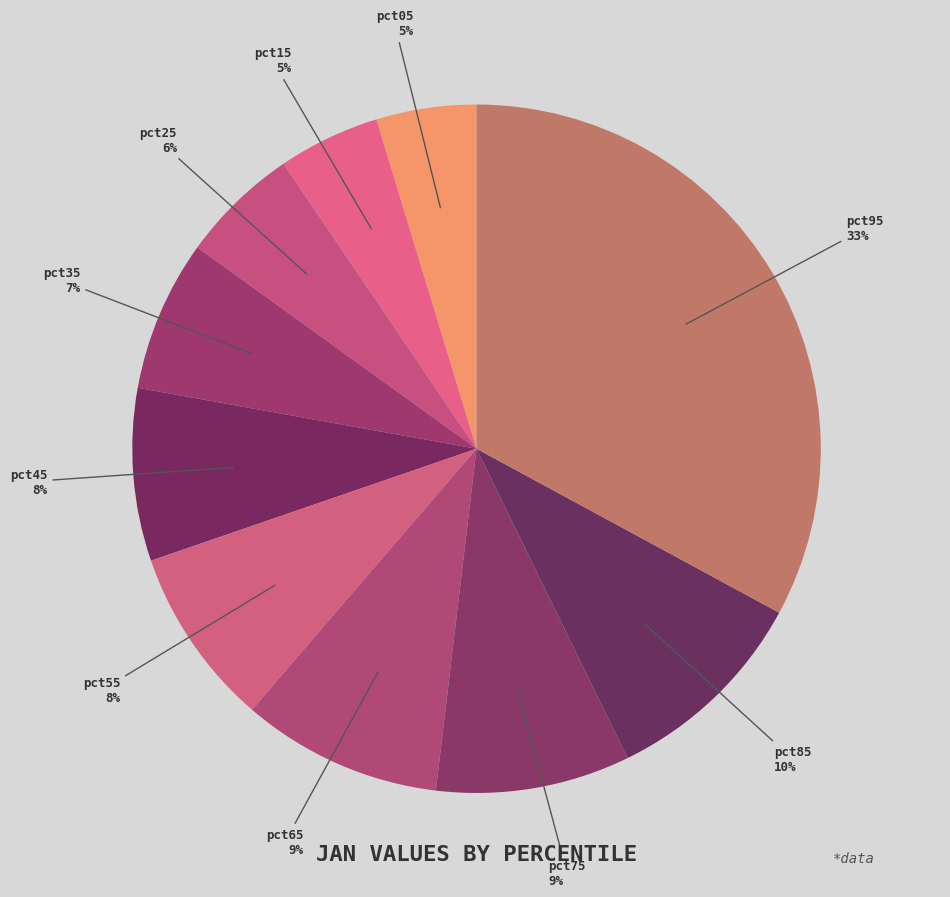

What is the largest slice in the pie chart?

pct95